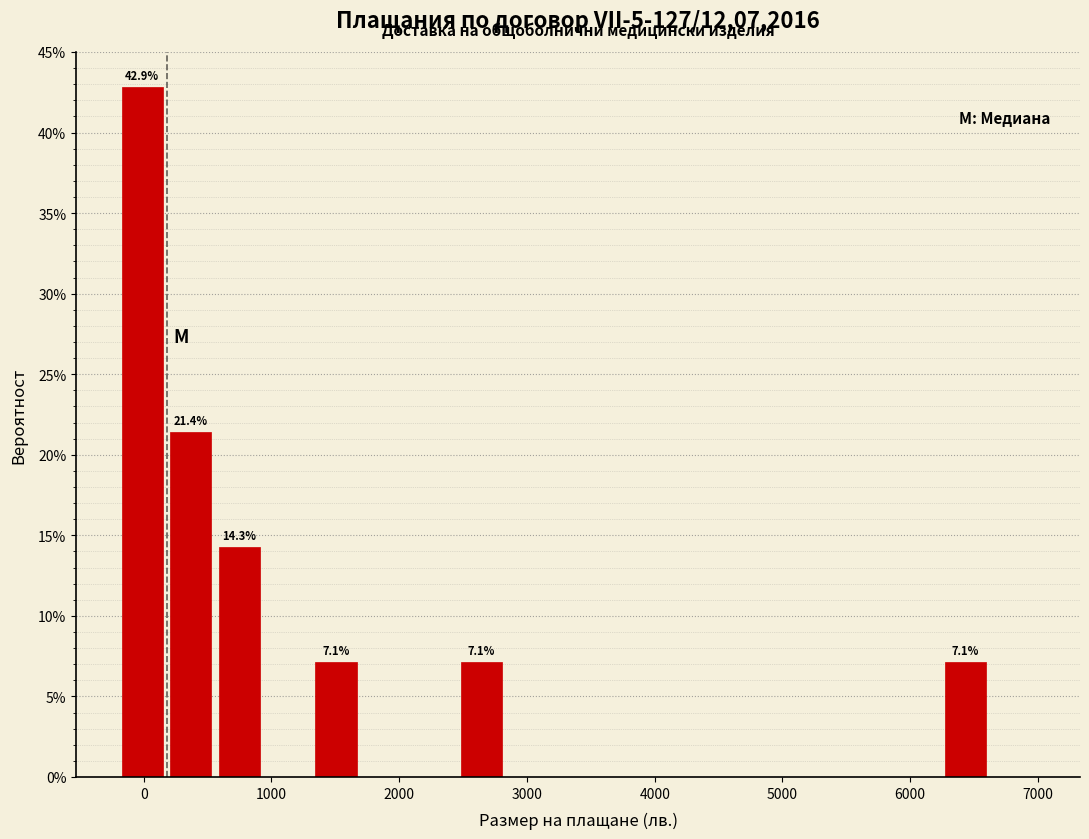

Read against the x-axis, roughly where is the centre of the tallest bar?

0